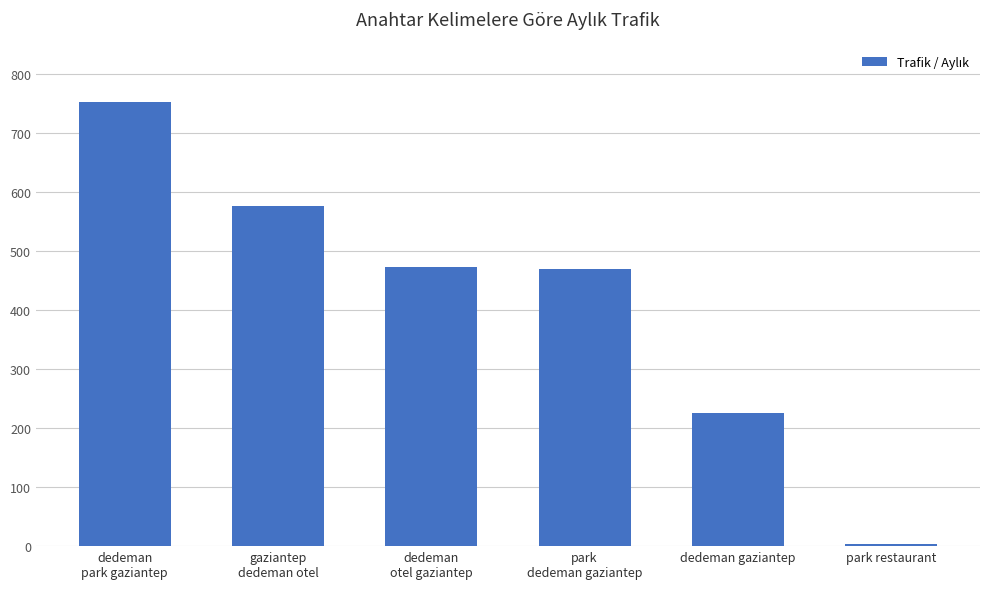

How many series are shown in this chart?

1